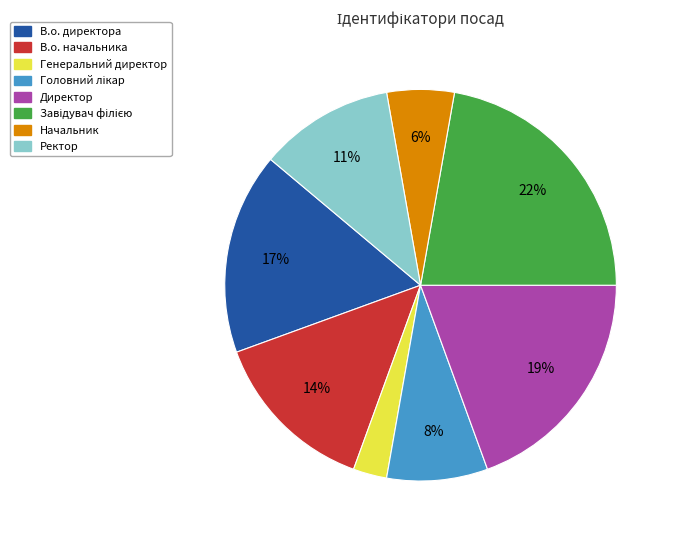

What percentage is the Ректор slice, to the nearest percent?

11%